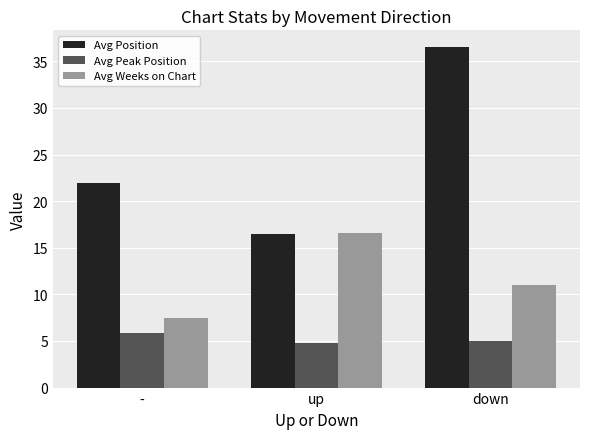

What is the average value of the Avg Peak Position series?

5.2